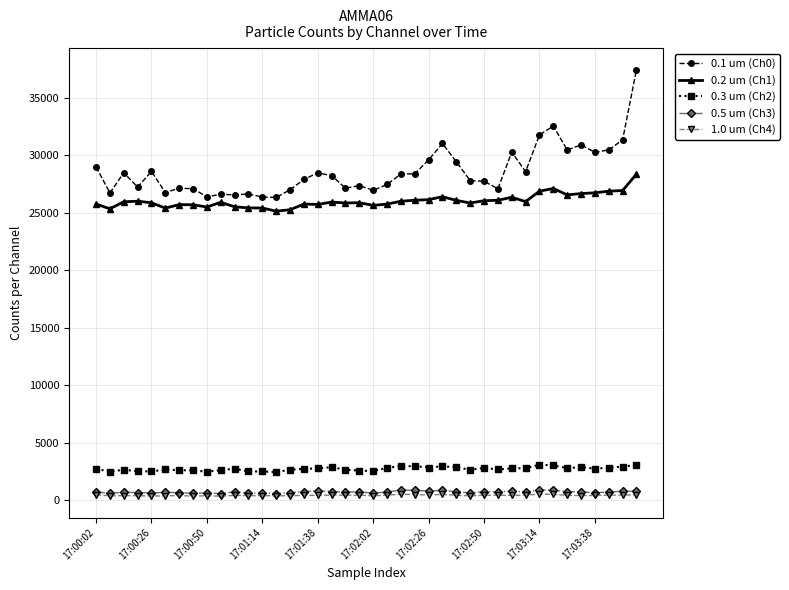

What is the value of the 0.1 um (Ch0) point at the 13th from the left?

26350